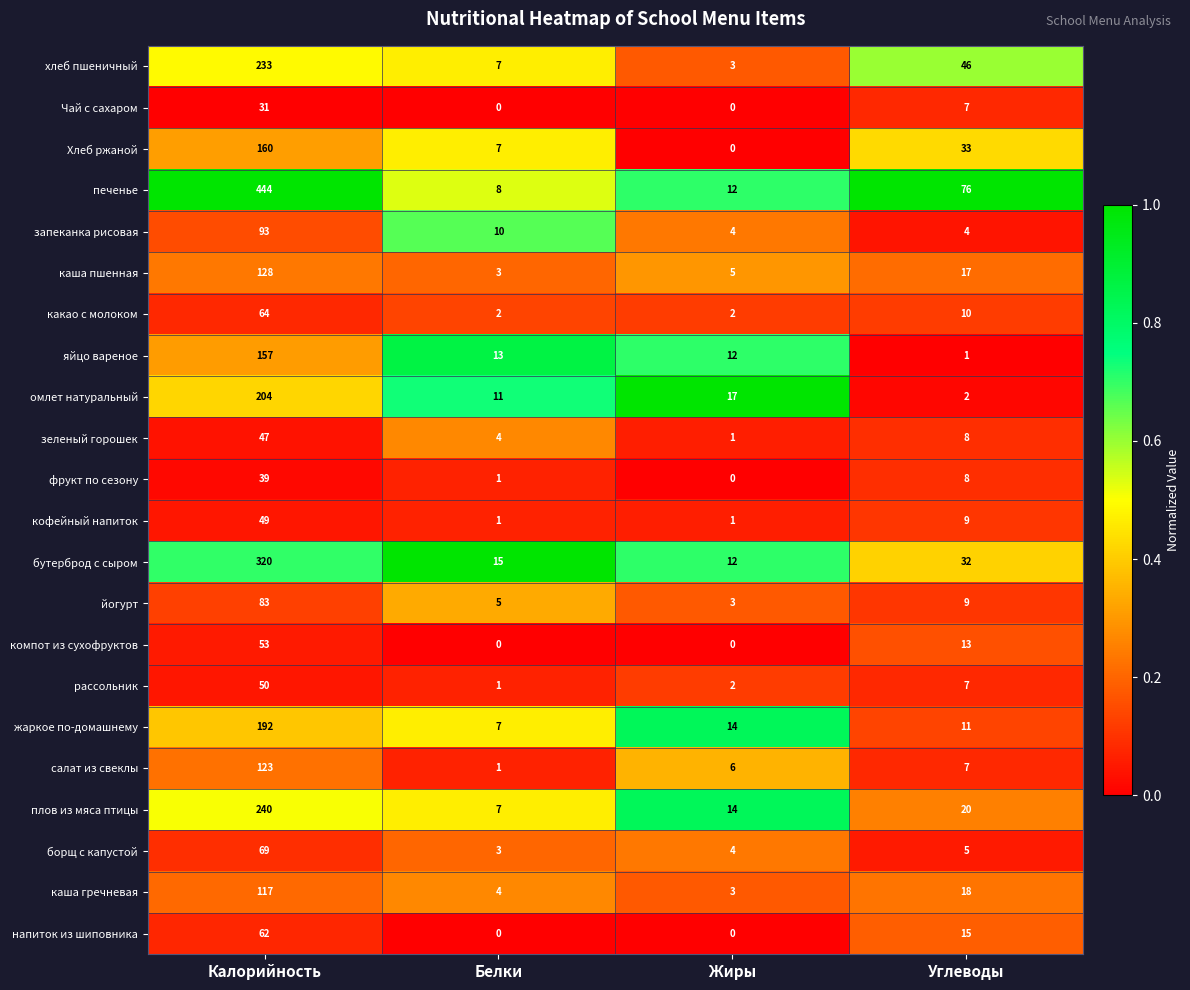

What is the total value across all series at Белки?

110